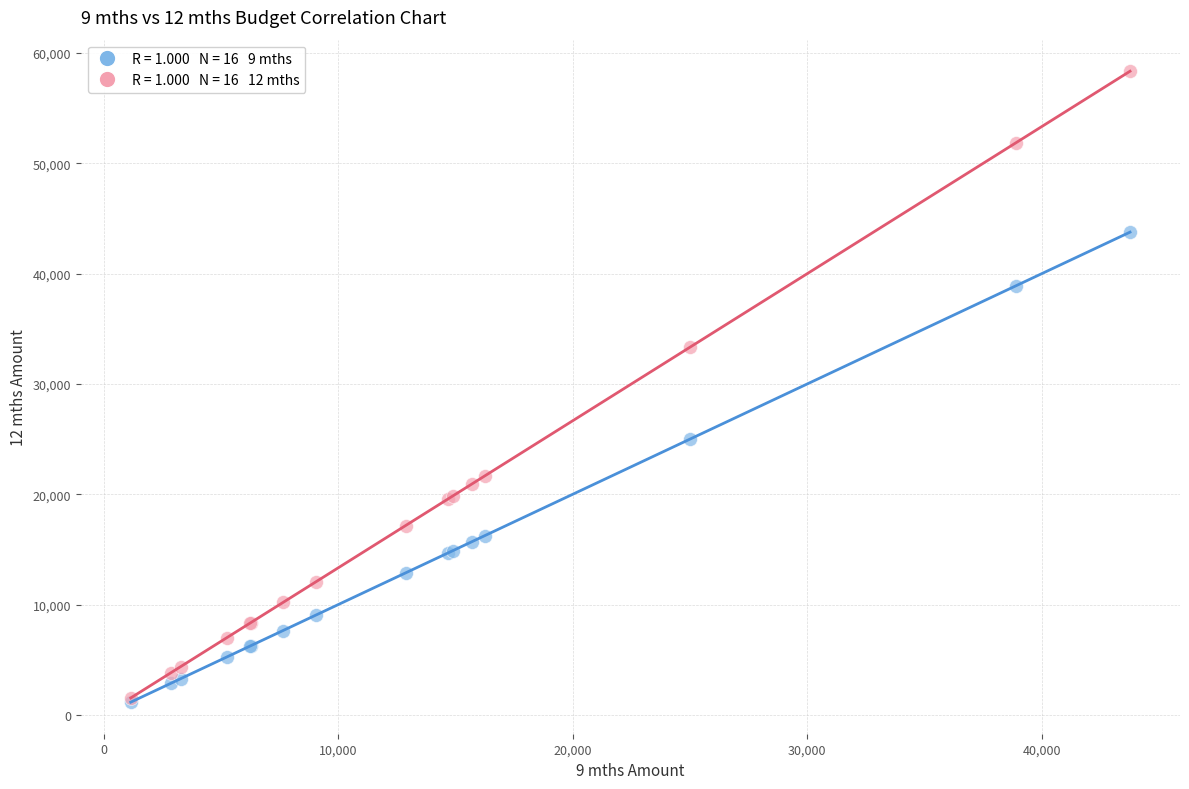

Across all series, what Y value is closest to 29746?

33333.3